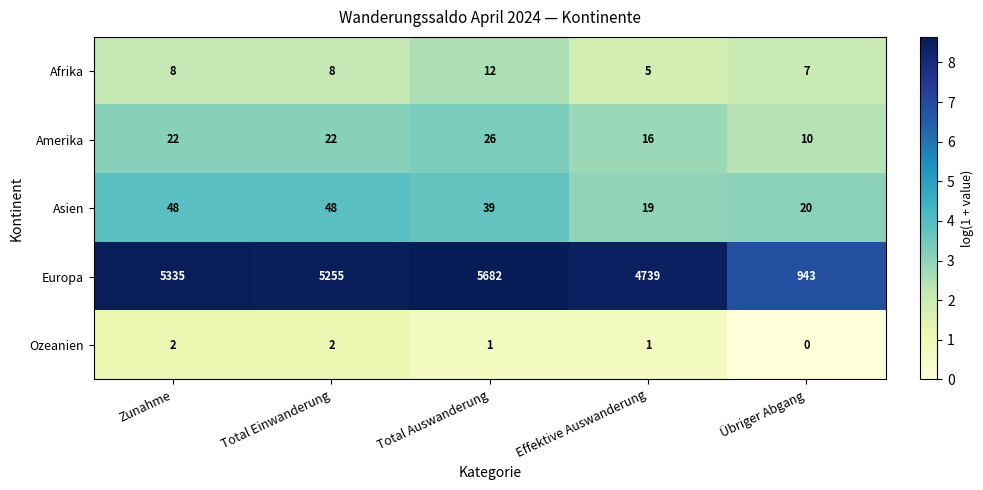

Between Zunahme and Übriger Abgang, which series saw the biggest shift?

Europa